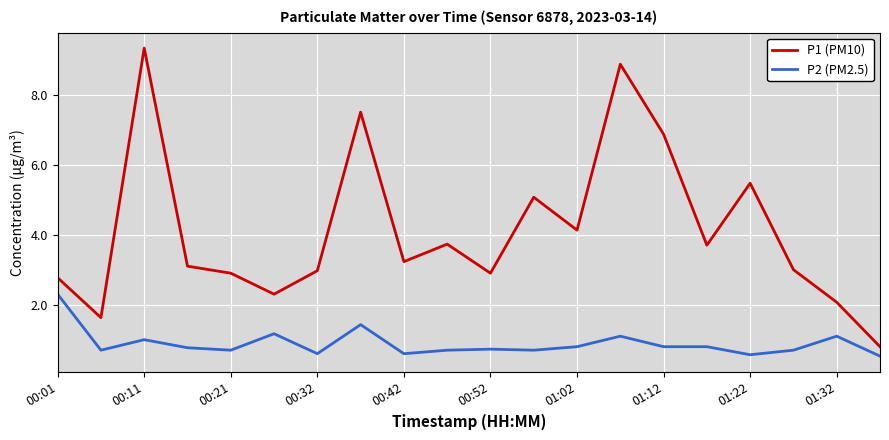

Which series has the largest total across all categories?

P1 (PM10)